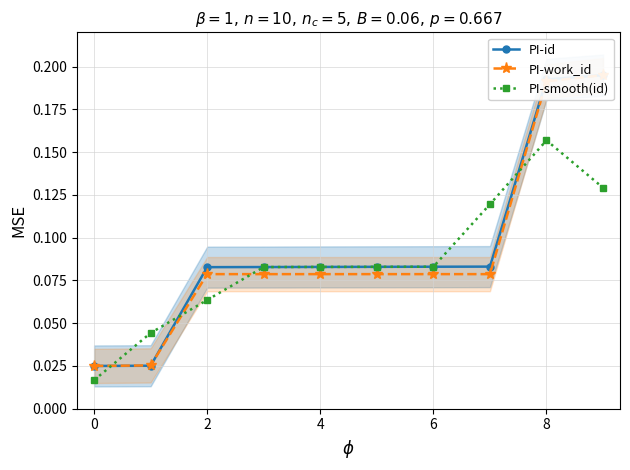

Is it true that PI-smooth(id) equals 0.0 at 2?

False